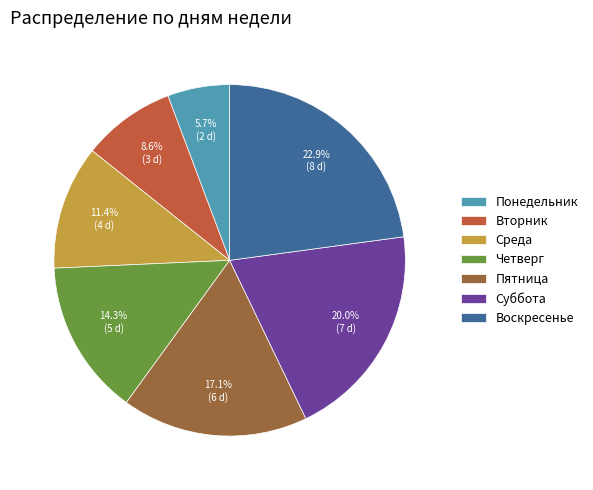

How many segments does this pie chart have?

7